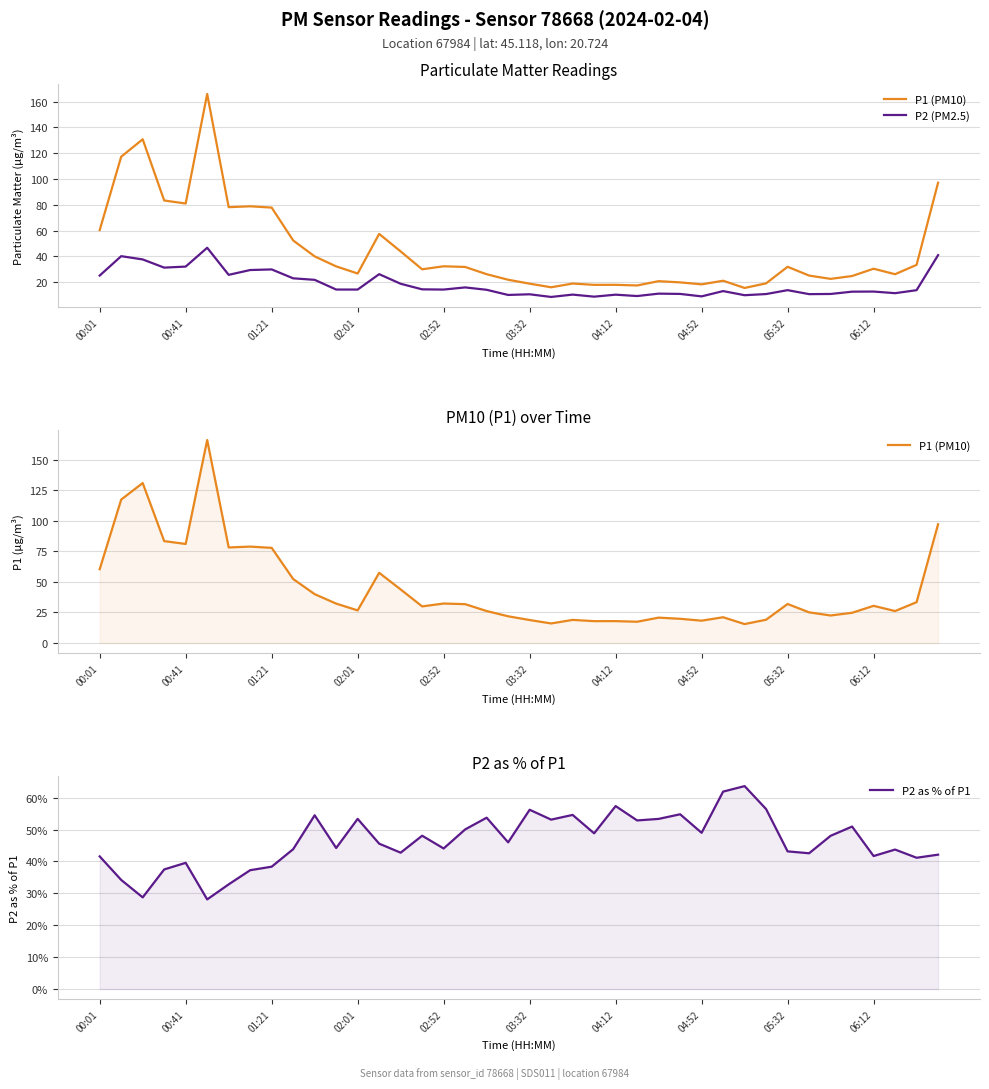

What position from the left is 14?

15